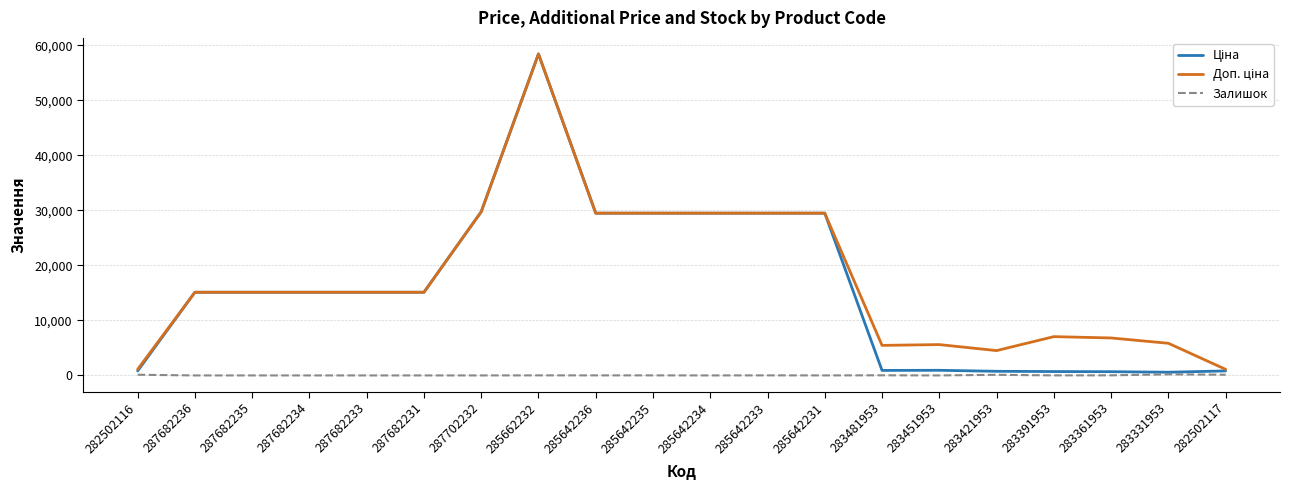

The value of Залишок at 287682233 is 0.0. True or false?

True